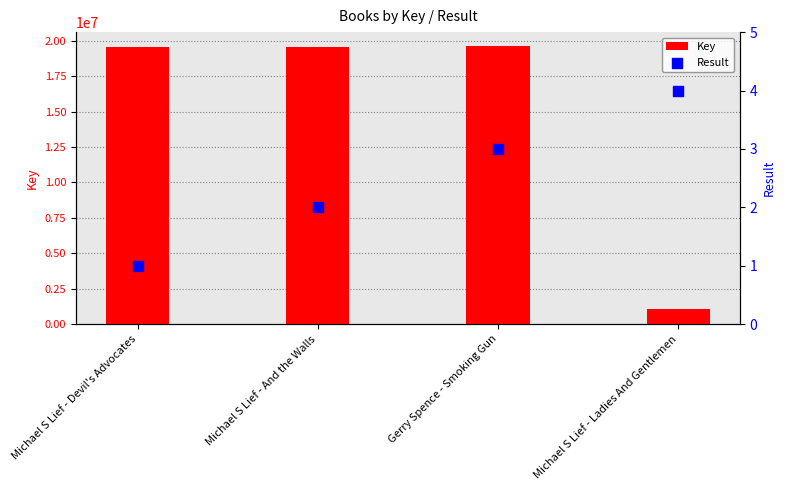

What is the total value across all series at Michael S Lief - Devil's Advocates?

19552832